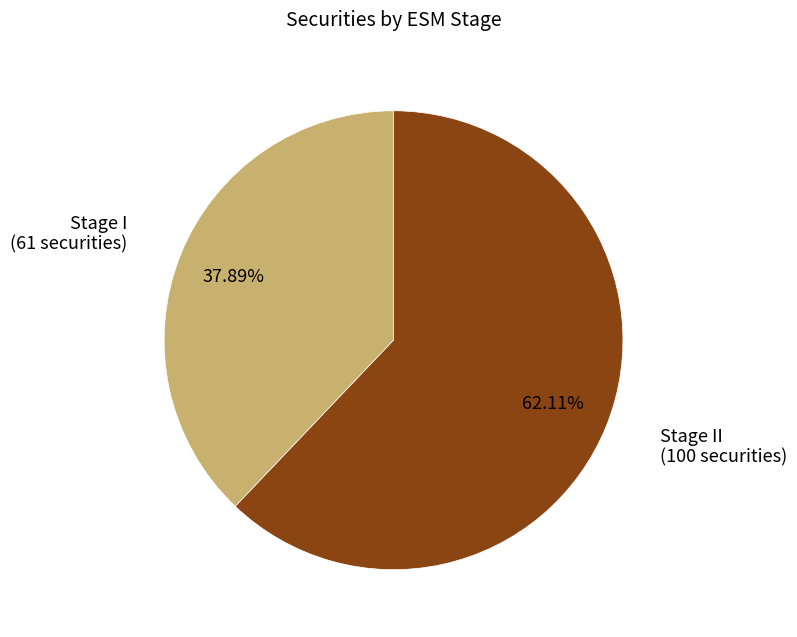

Between Stage I and Stage II, which is larger?

Stage II